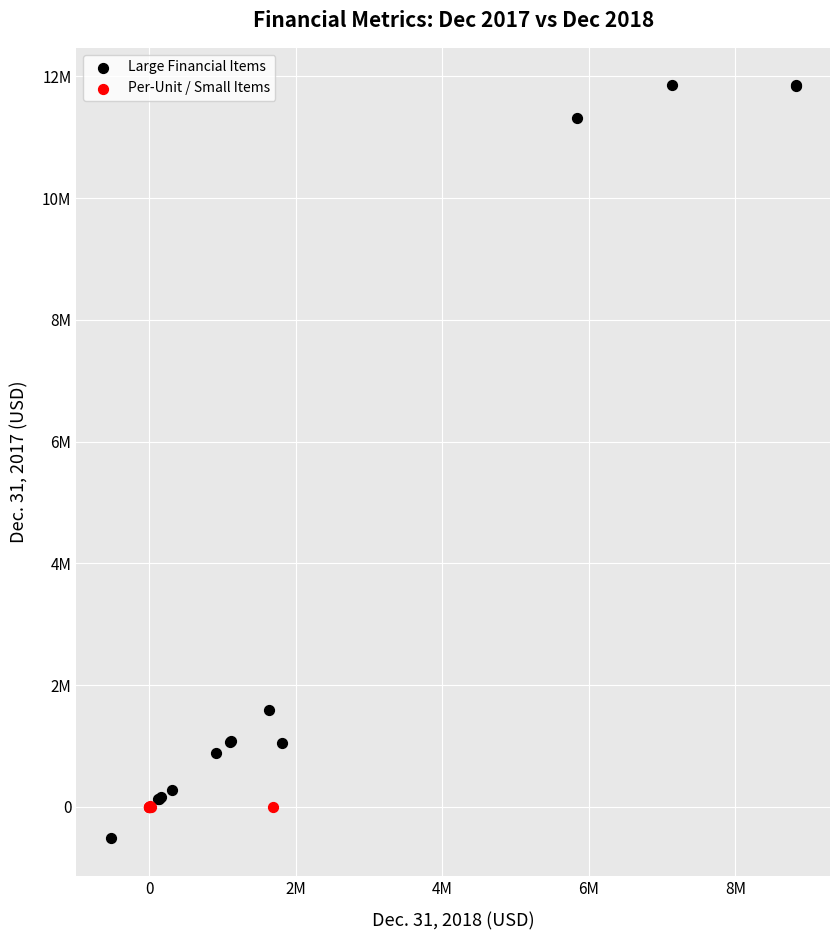

Which series contains the highest Y value?

Large Financial Items